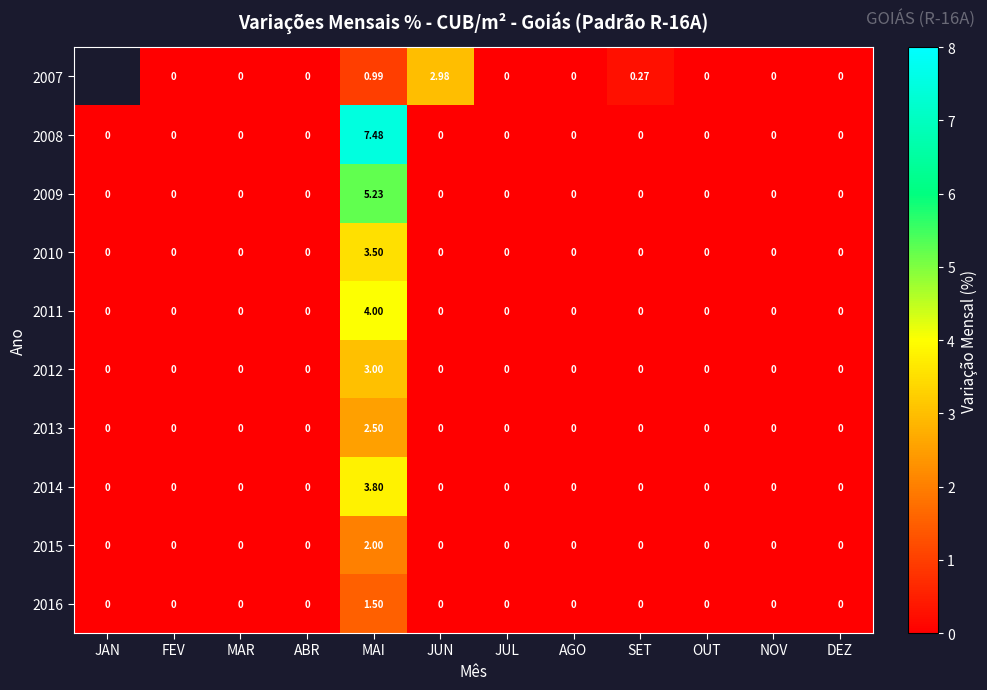

True or false: 2013 has a value of 1.3 at OUT.

False